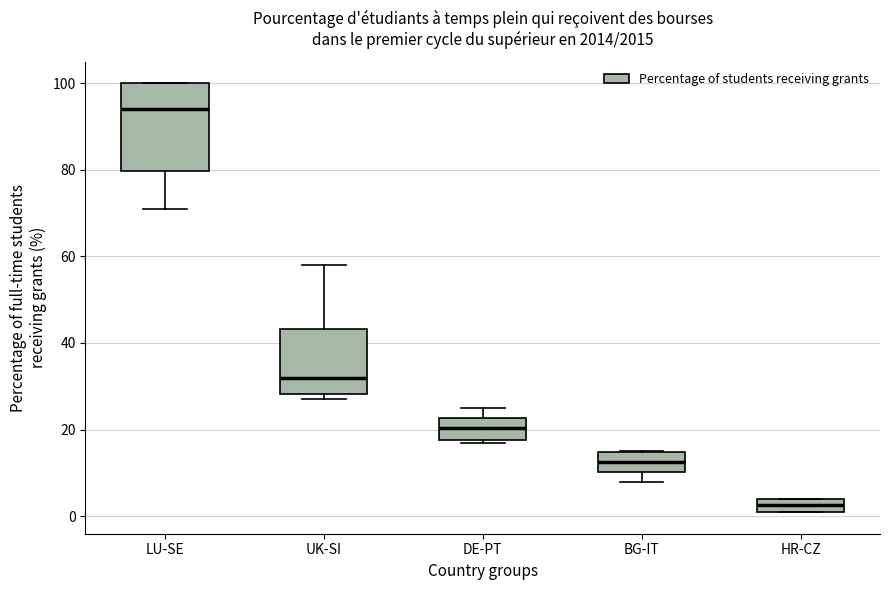

Reading left to right, transcribe this box plot: for each box, give where its median line is, the range the box spans, and where its two whiskers end, as read against the y-axis. The values are not printed on the chart, so give them approximately, as read against the axis.

LU-SE: median 94, box 80 to 100, whiskers 72 to 100
UK-SI: median 32, box 28 to 44, whiskers 28 (just below the box's lower edge) to 58
DE-PT: median 20, box 18 to 22, whiskers 18 to 26
BG-IT: median 12, box 10 to 14, whiskers 8 to 16
HR-CZ: median 2, box 0 to 4, whiskers 0 to 4